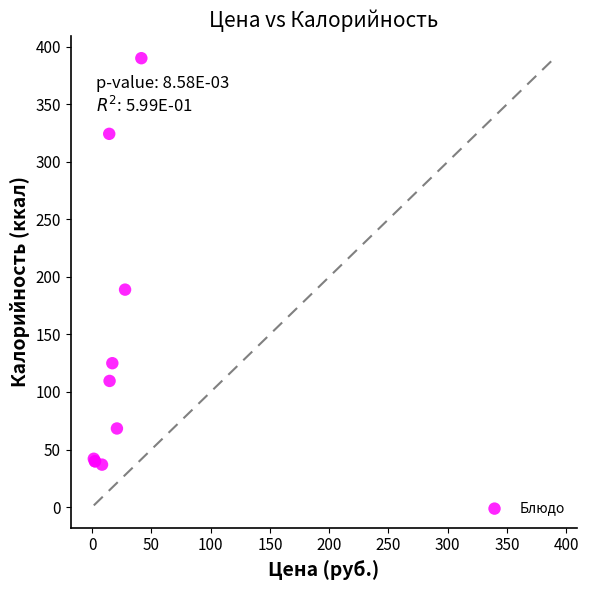

What Y value in the scatter plot is closest to 213?

188.9